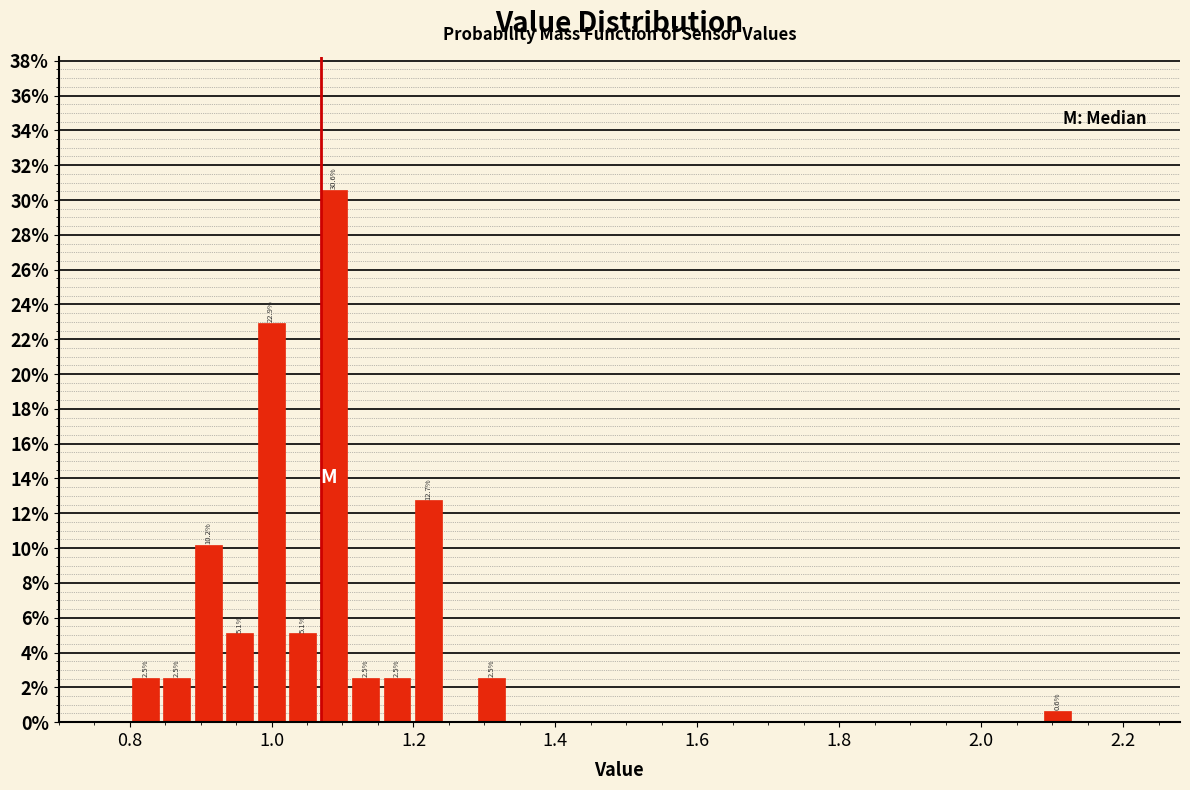

Read against the x-axis, roughly where is the centre of the tallest bar?

1.08